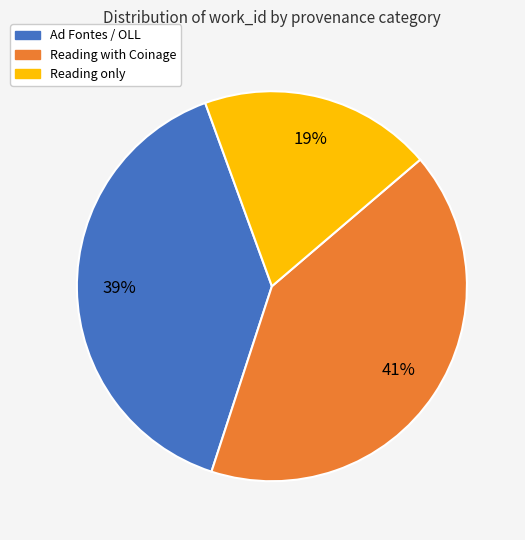

To the nearest percent, what is the average slice percentage?

33%